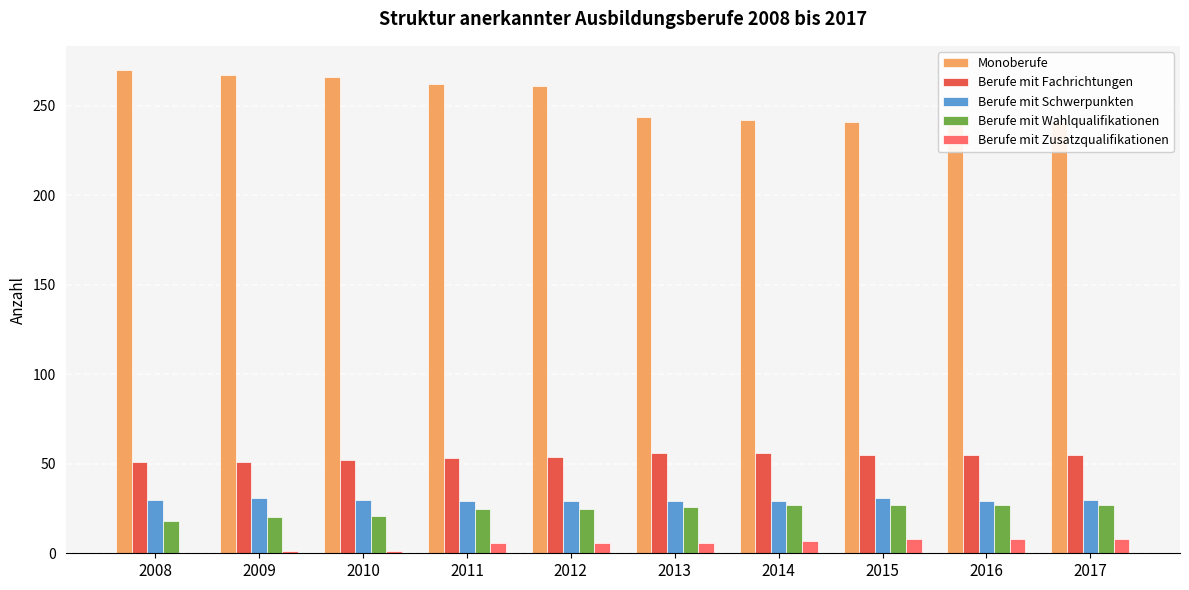

Is it true that Berufe mit Wahlqualifikationen equals 20 at 2009?

True